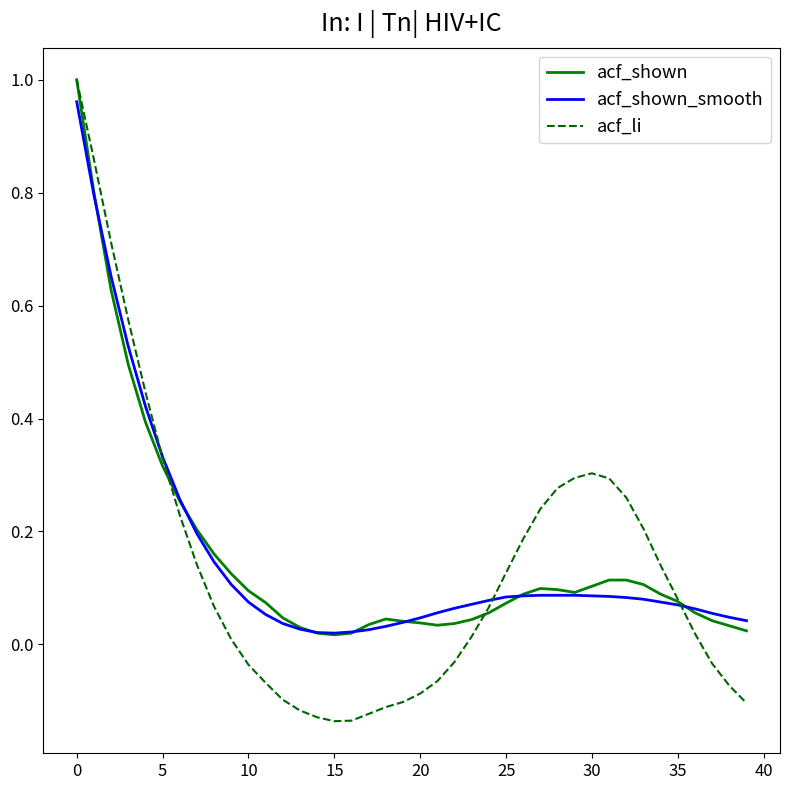

Which series has the largest range (max minus min)?

acf_li